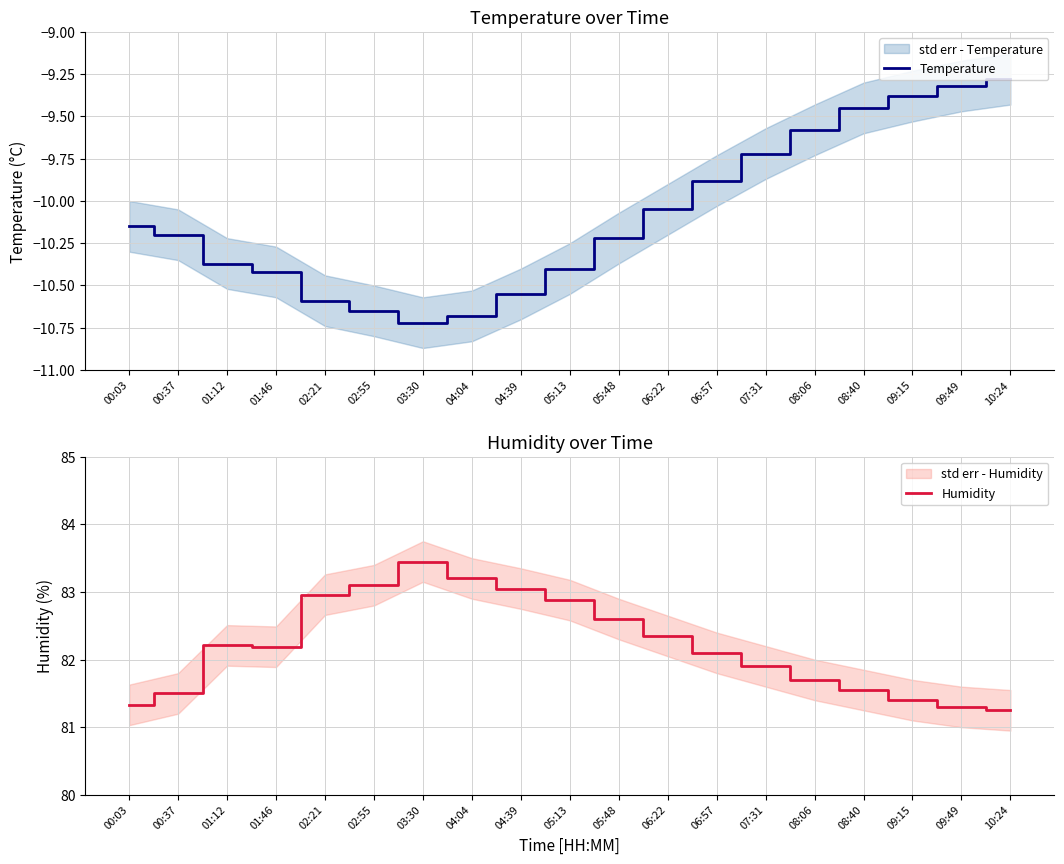

List the series in order of their overall mean, lowest first.

Temperature, Humidity